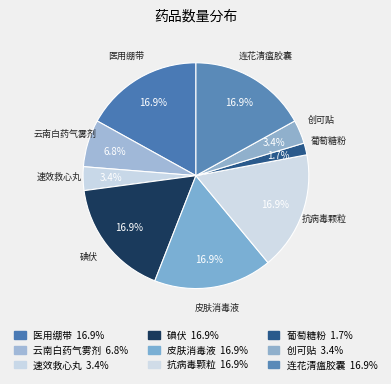

Rank the categories by value from lowest to highest.

葡萄糖粉, 速效救心丸, 创可贴, 云南白药气雾剂, 医用绷带, 碘伏, 皮肤消毒液, 抗病毒颗粒, 连花清瘟胶囊